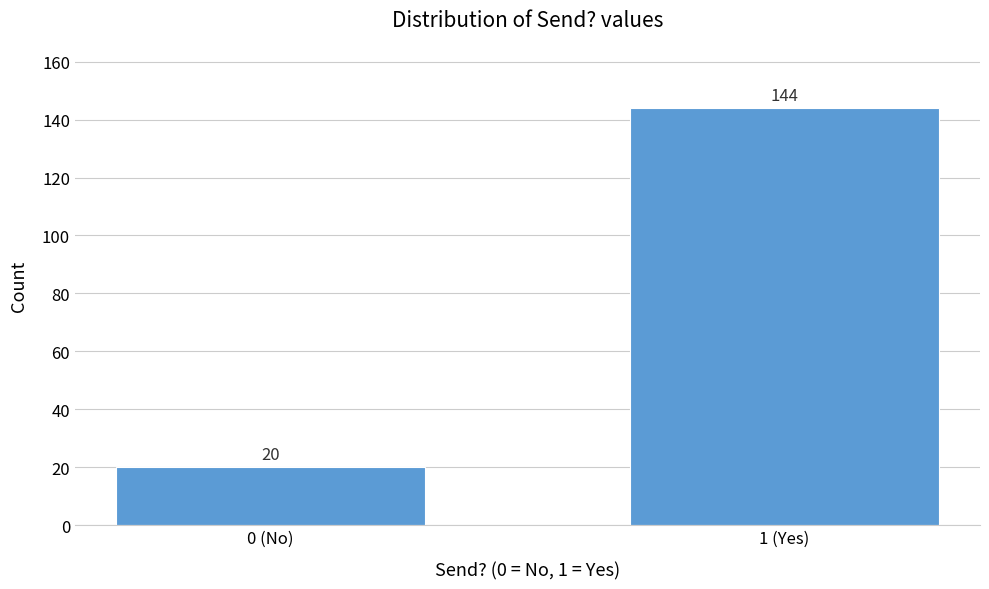

Reading right to left, transcribe all the data shown in this chart.

144	20